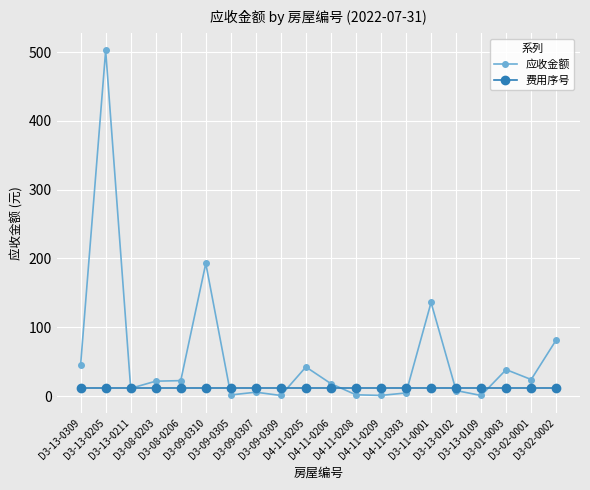

Which series has the widest spread of values?

应收金额